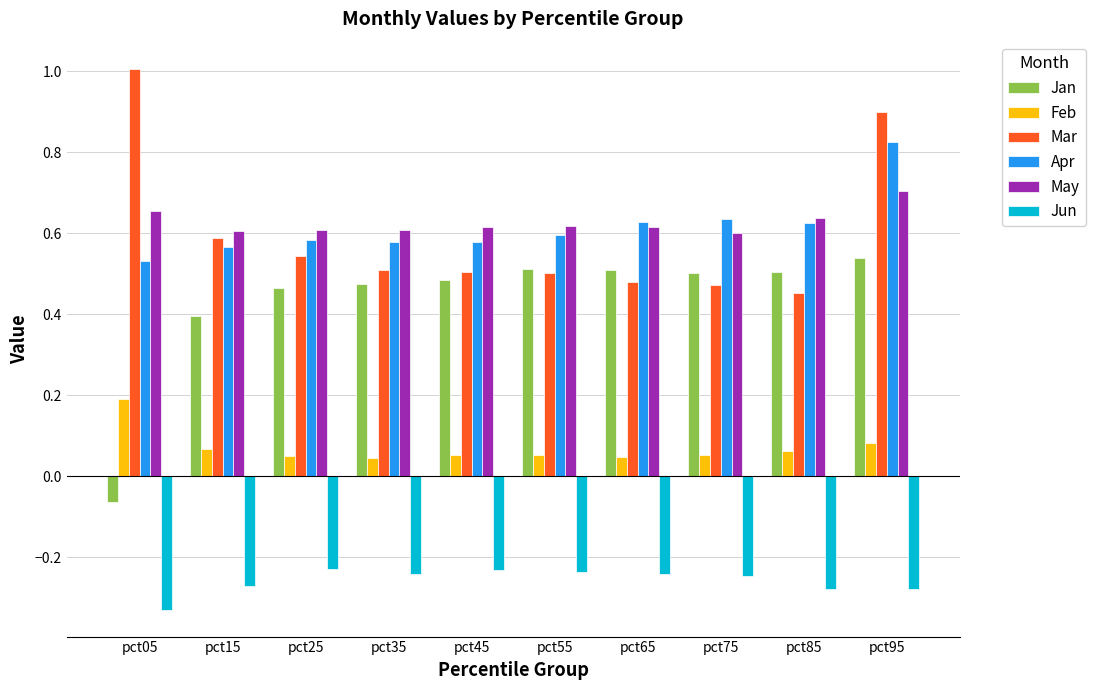

What are all the series names shown in the legend?

Jan, Feb, Mar, Apr, May, Jun